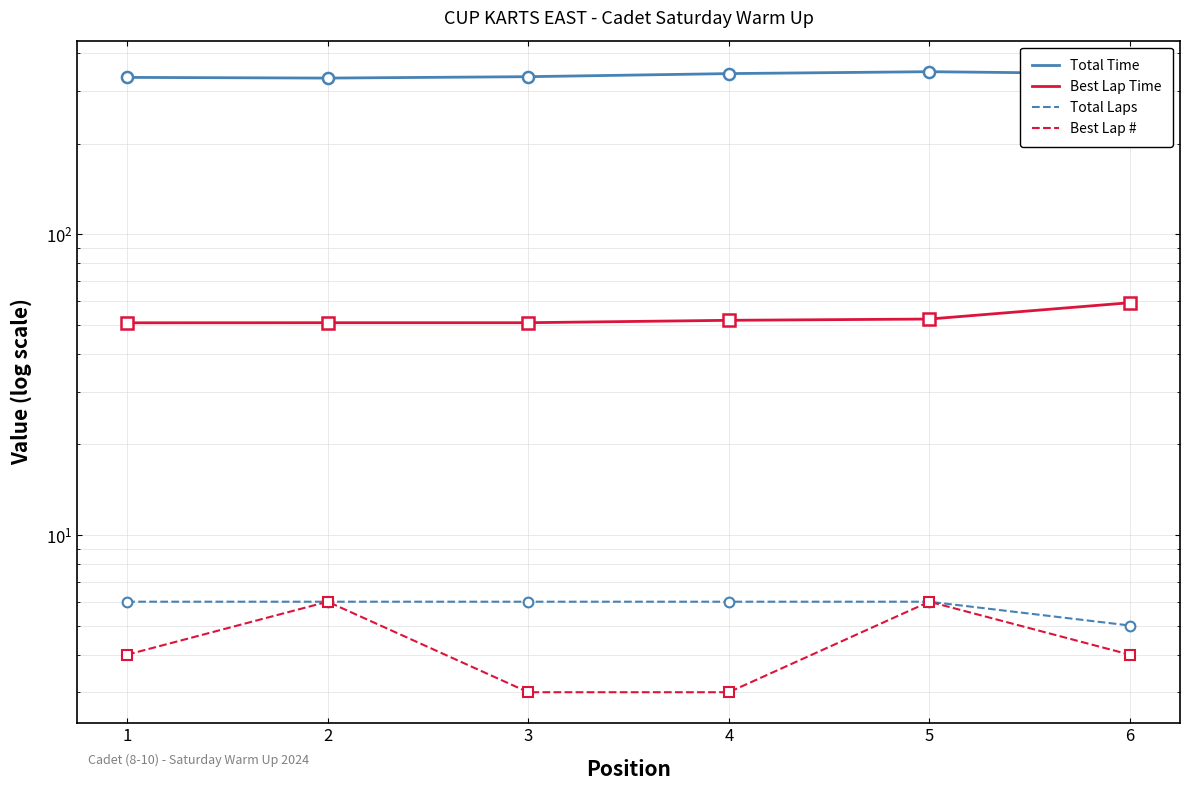

What is the value of the Best Lap Time point at the 1st from the left?

50.8